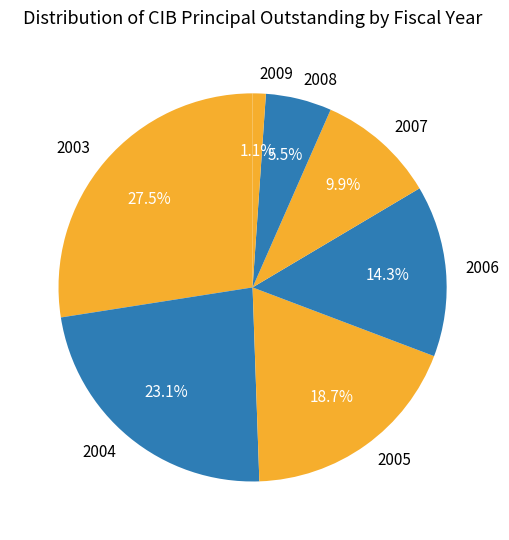

To the nearest percent, what is the difference between the largest and smallest slice percentages?

26%